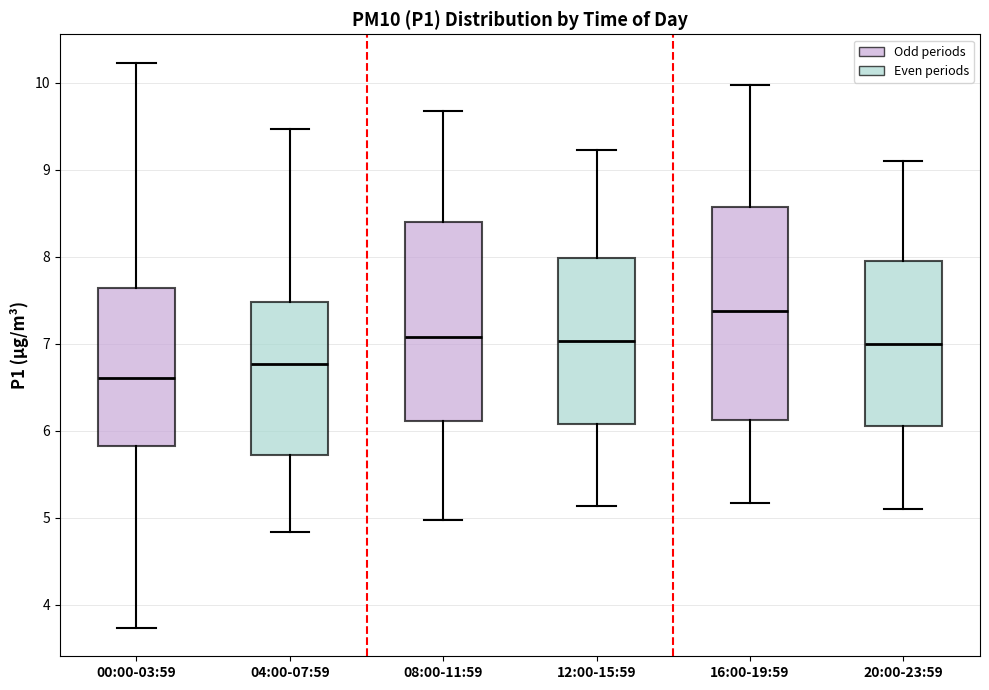

Reading left to right, transcribe this box plot: for each box, give where its median line is, the range the box spans, and where its two whiskers end, as read against the y-axis. The values are not printed on the chart, so give them approximately, as read against the axis.

00:00-03:59: median 6.6, box 5.8 to 7.6, whiskers 3.7 to 10.2
04:00-07:59: median 6.8, box 5.7 to 7.5, whiskers 4.8 to 9.5
08:00-11:59: median 7.1, box 6.1 to 8.4, whiskers 5.0 to 9.7
12:00-15:59: median 7.0, box 6.1 to 8.0, whiskers 5.1 to 9.2
16:00-19:59: median 7.4, box 6.1 to 8.6, whiskers 5.2 to 10.0
20:00-23:59: median 7.0, box 6.1 to 8.0, whiskers 5.1 to 9.1